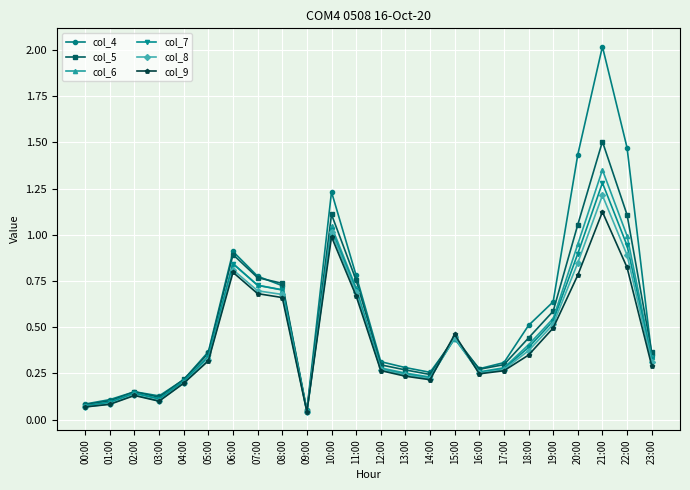

Is it true that col_8 equals 0.2 at 02:00?

False